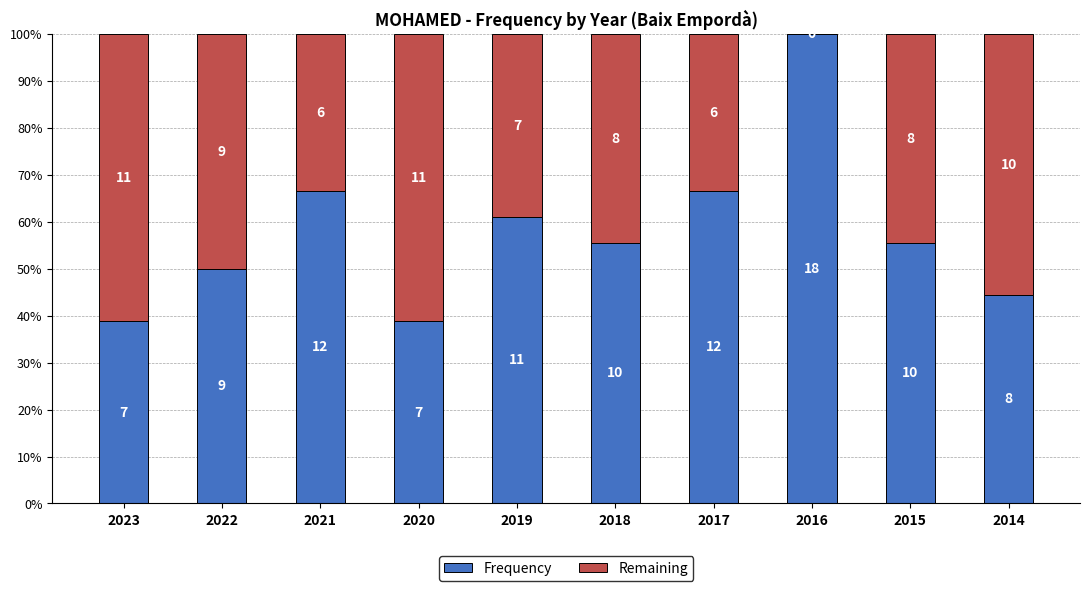

List the labels in order of Remaining value, smallest first.

2016, 2021, 2017, 2019, 2018, 2015, 2022, 2014, 2023, 2020